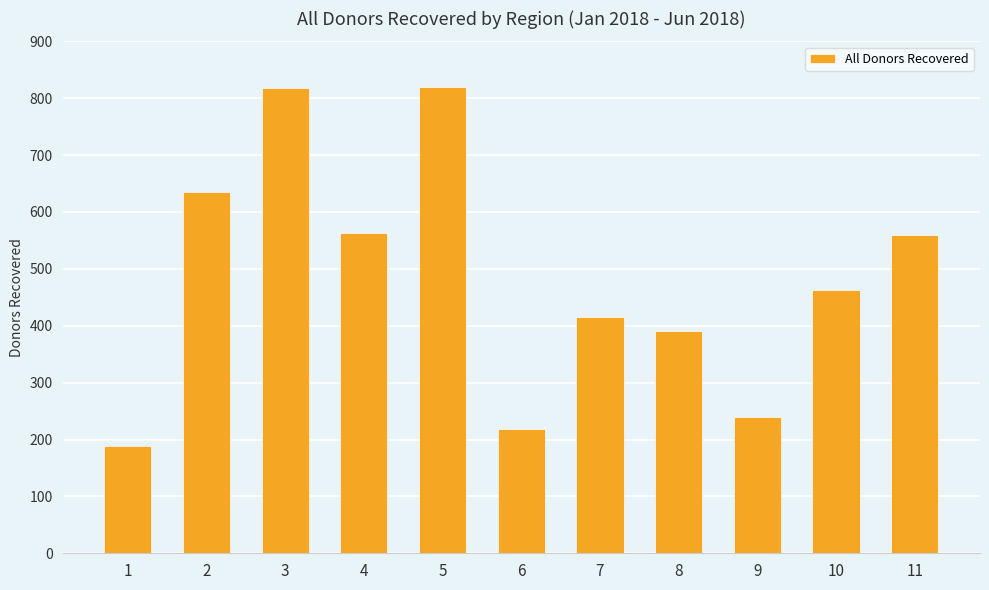

Is it true that the value at 9 is 239?

True